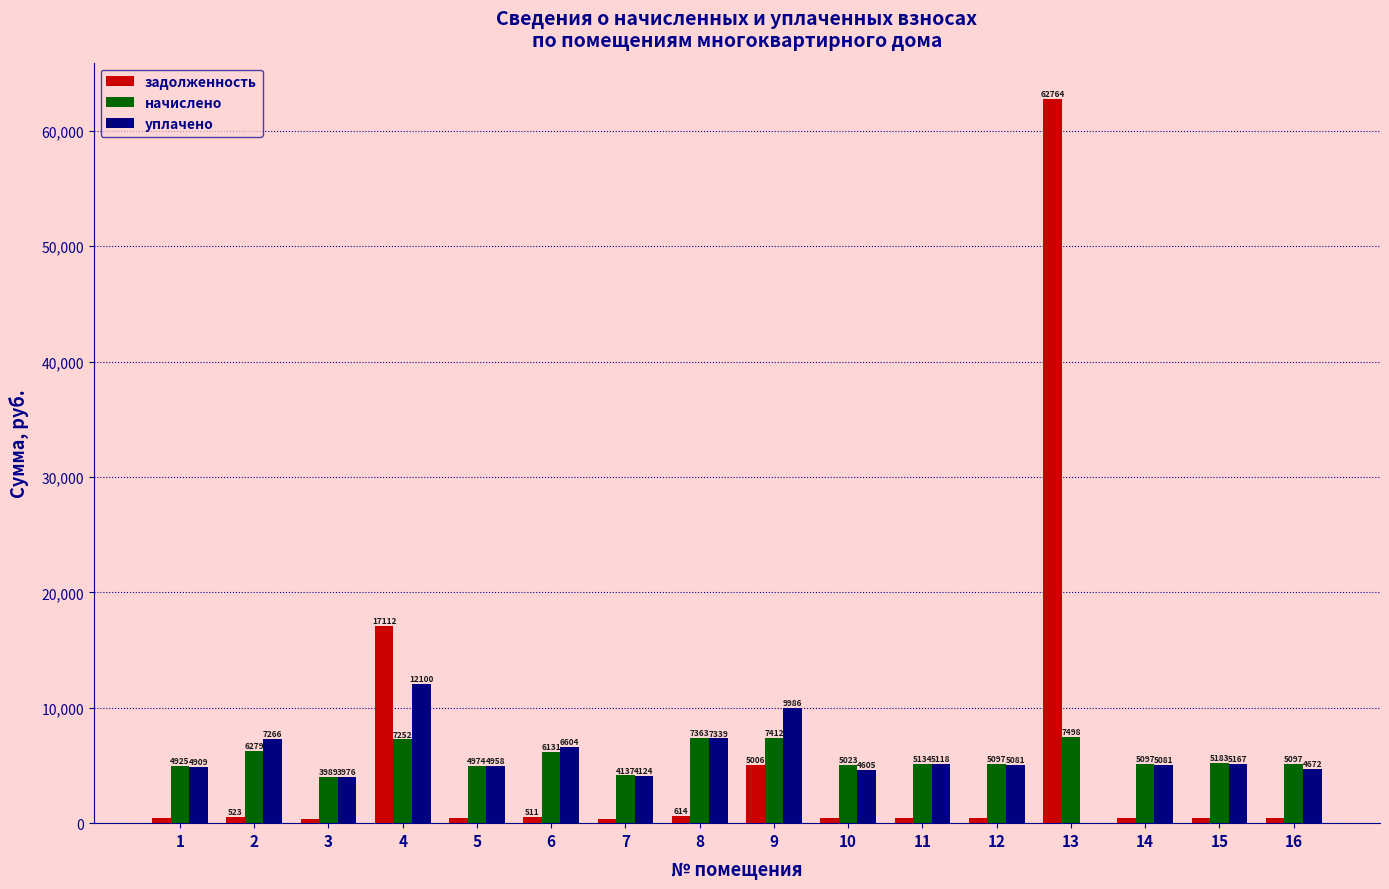

Is it true that уплачено equals 10072.9 at 6?

False